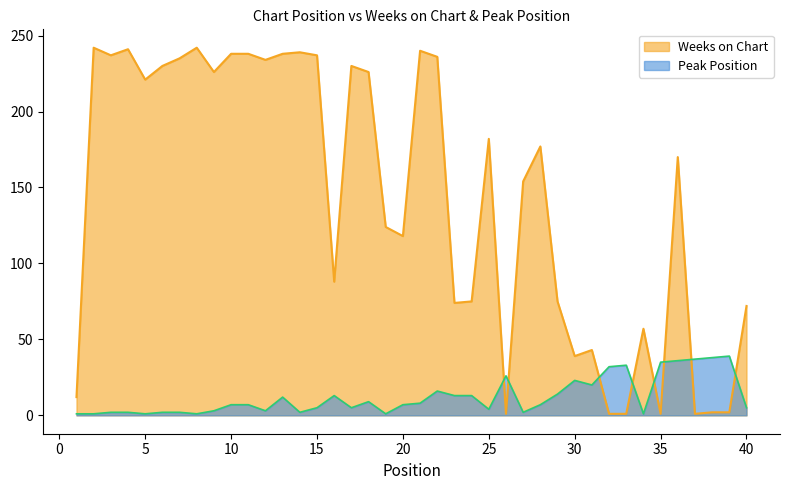

Which category has the lowest value across all series?

26